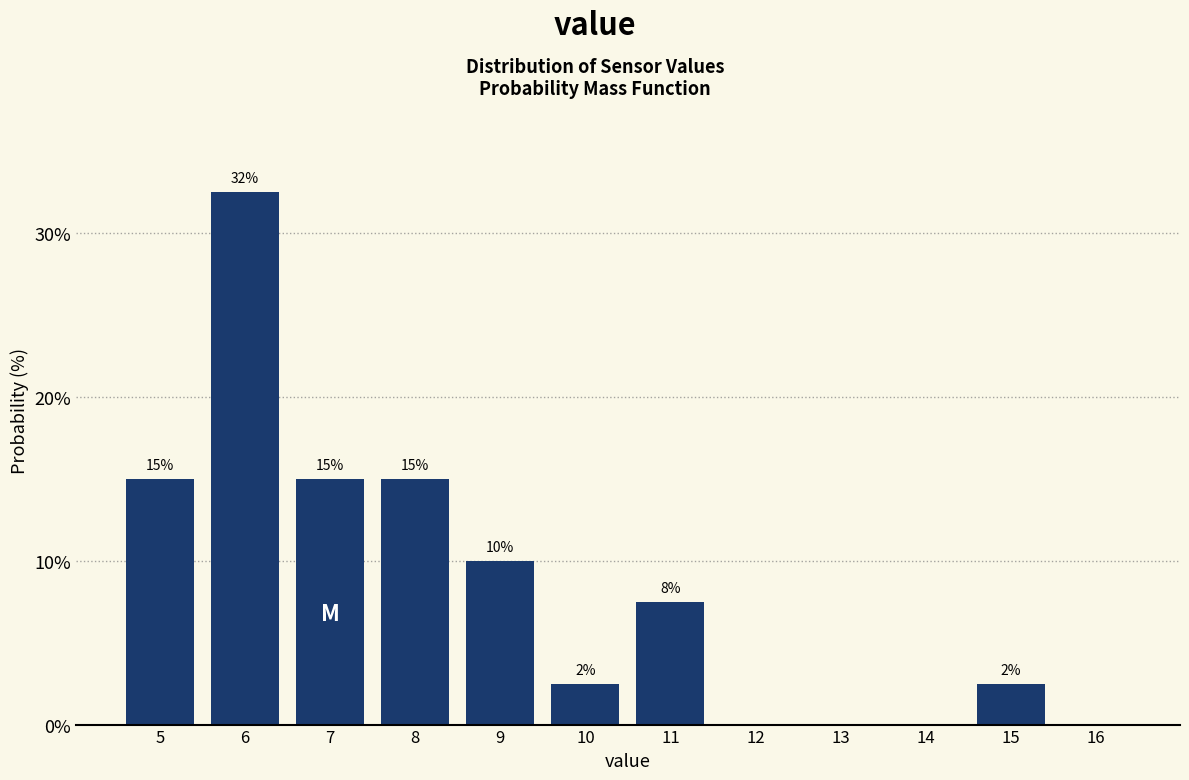

At which label does the data first exceed 7?

5